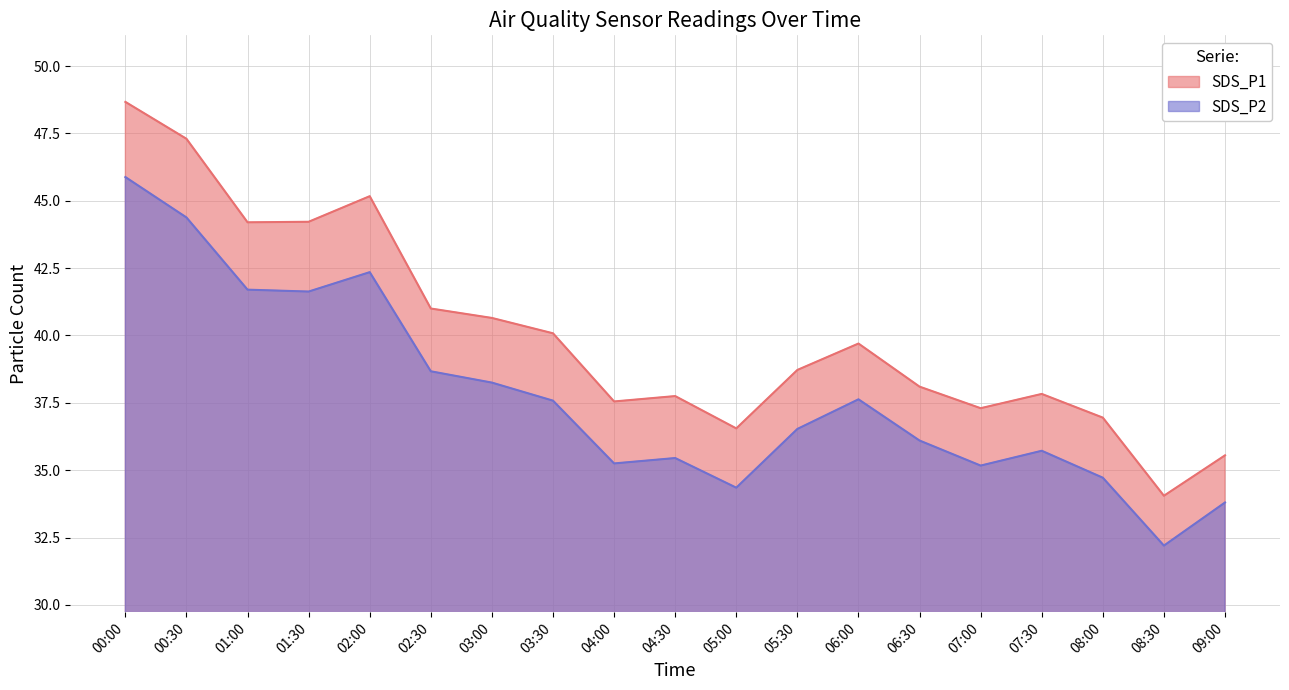

At which label does SDS_P2 reach its peak?

00:00